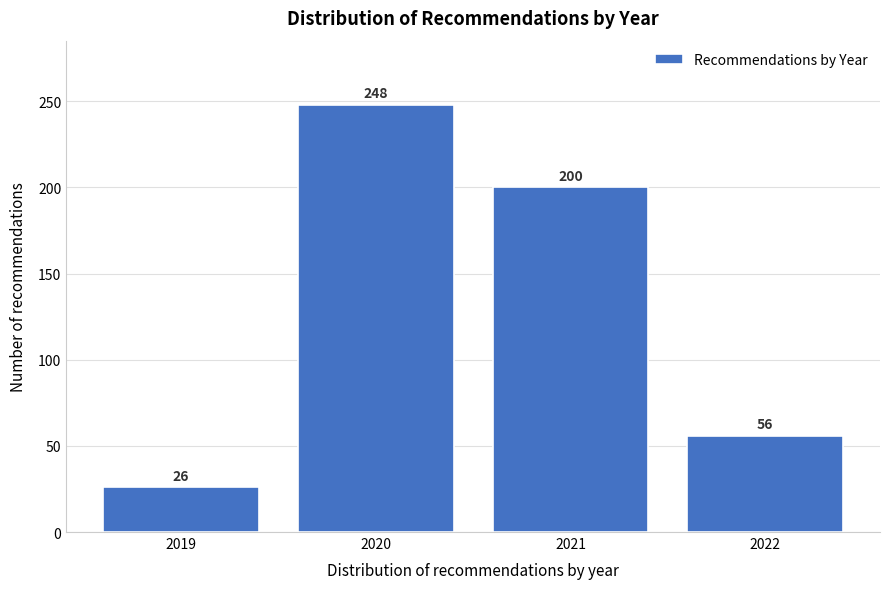

Reading left to right, extract all data points from this chart.

26	248	200	56